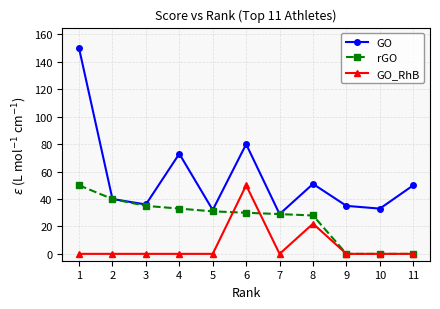

What is the difference between the highest and lowest values at 9?

35